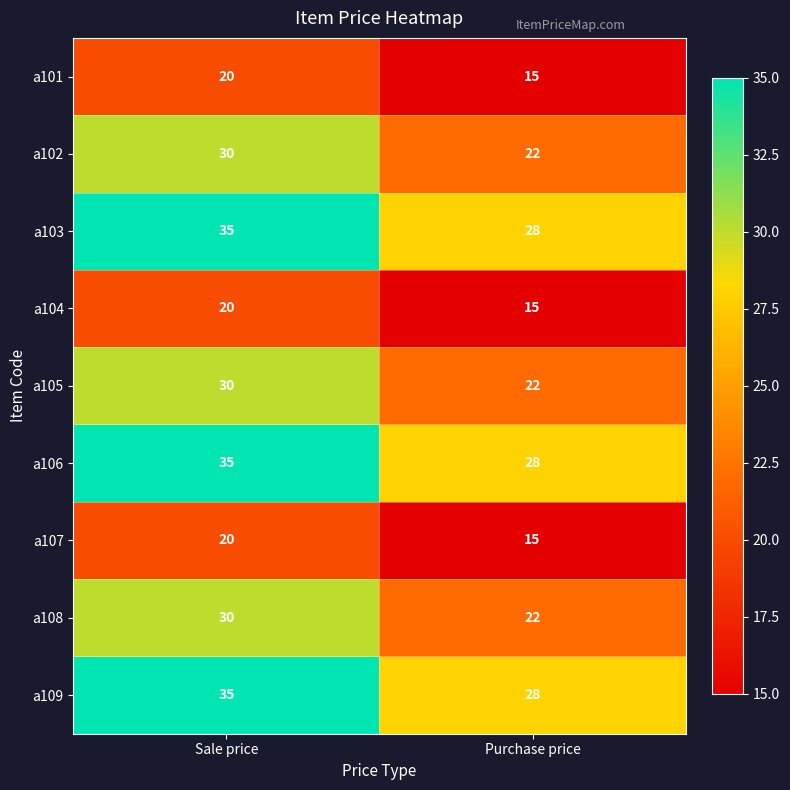

What is the sum of all a104 values?

35